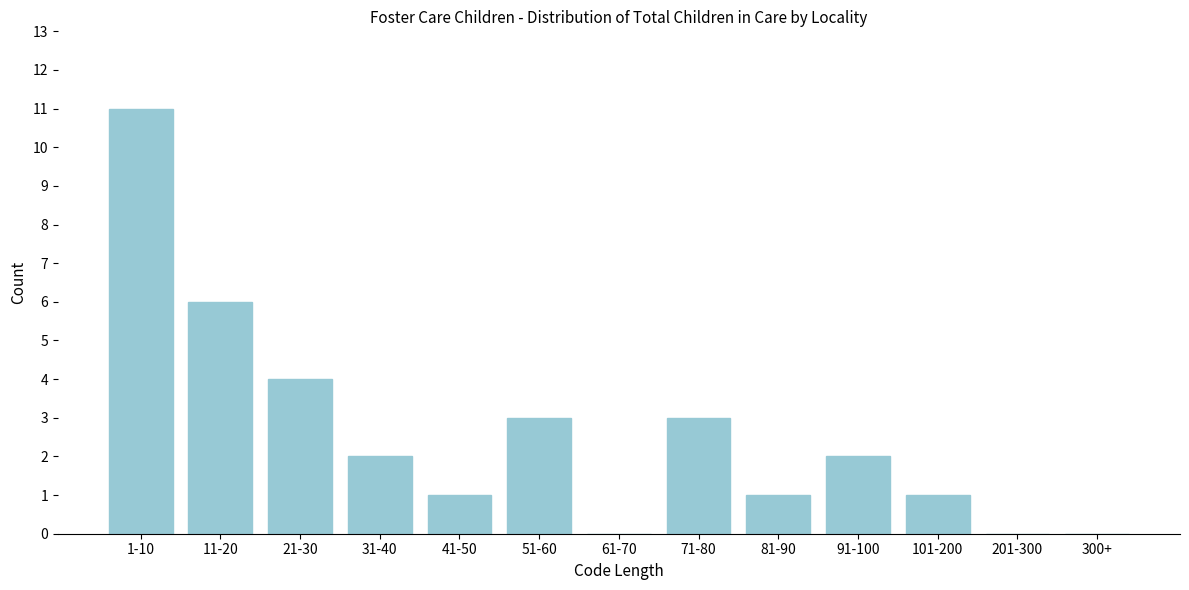

Reading left to right, extract all data points from this chart.

1-10=11	11-20=6	21-30=4	31-40=2	41-50=1	51-60=3	61-70=0	71-80=3	81-90=1	91-100=2	101-200=1	201-300=0	300+=0